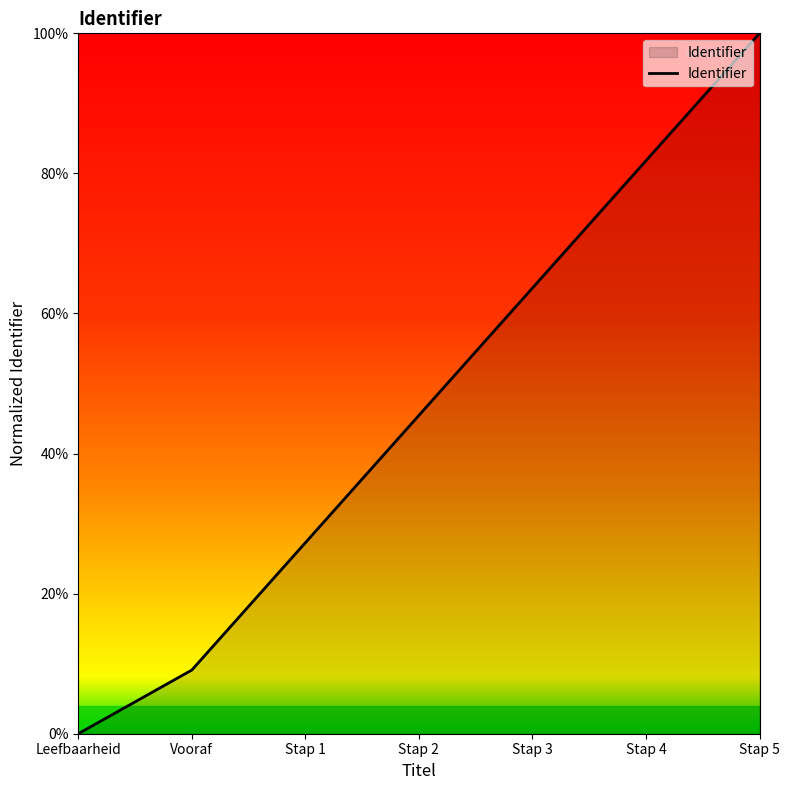

Which label corresponds to the smallest value in the chart?

Leefbaarheid